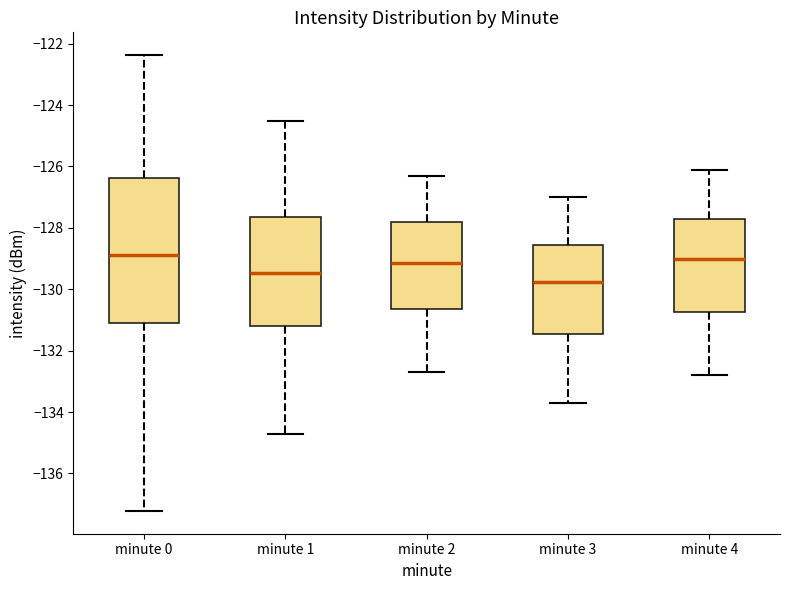

Comparing the boxes themselves (not the whiskers), which one is the tallest?

minute 0